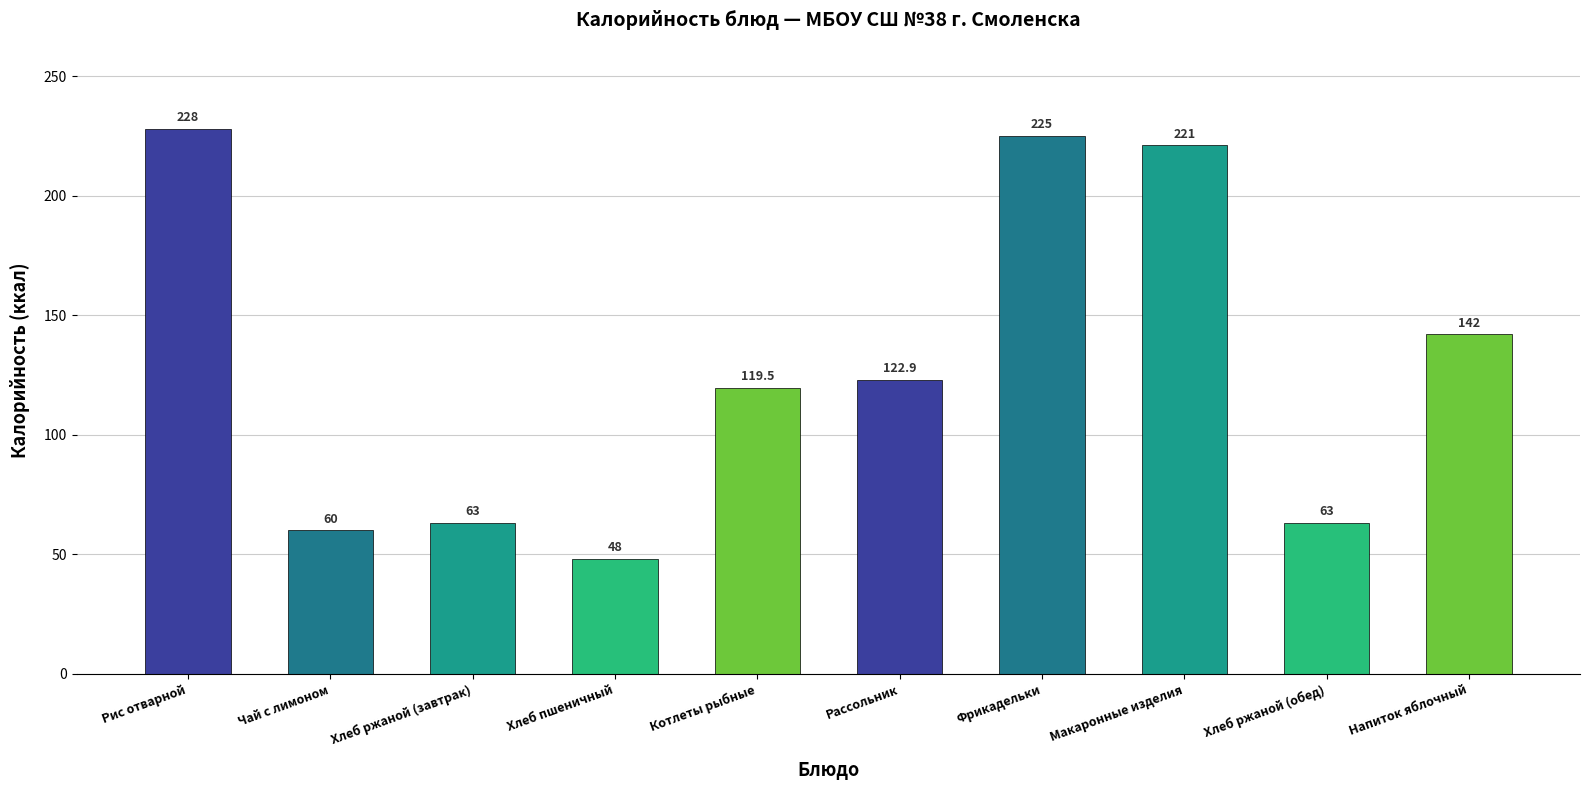

Are the bars grouped side by side (vs. stacked)?

No